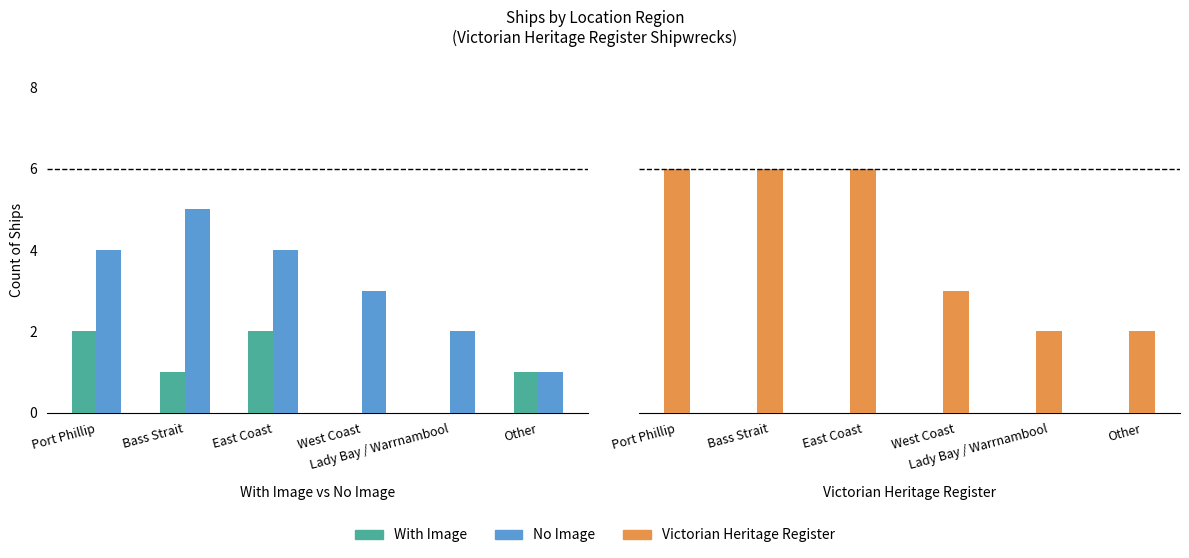

Rank the series by their maximum value, from lowest to highest.

With Image, No Image, Victorian Heritage Register